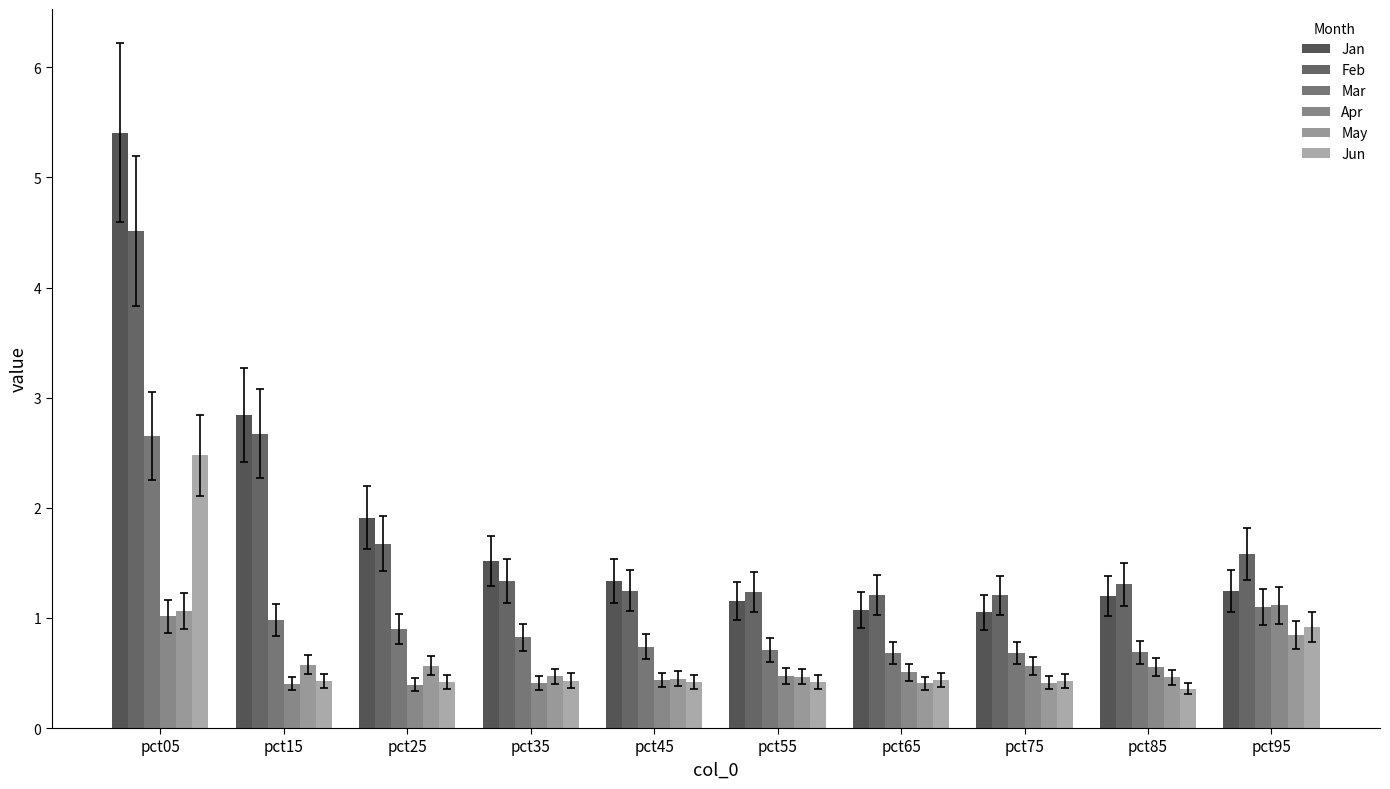

How many distinct data groups are displayed?

6